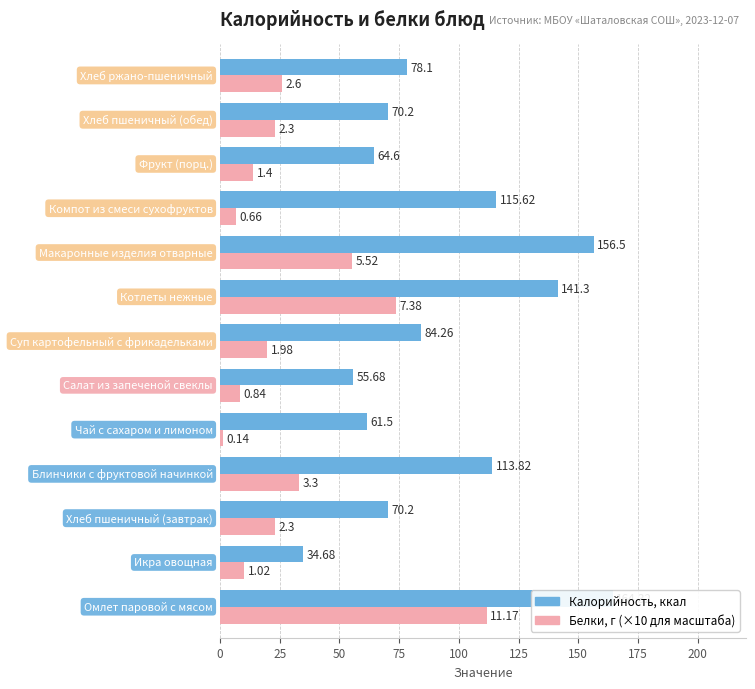

The value of Калорийность at 75 is 79.5. True or false?

False